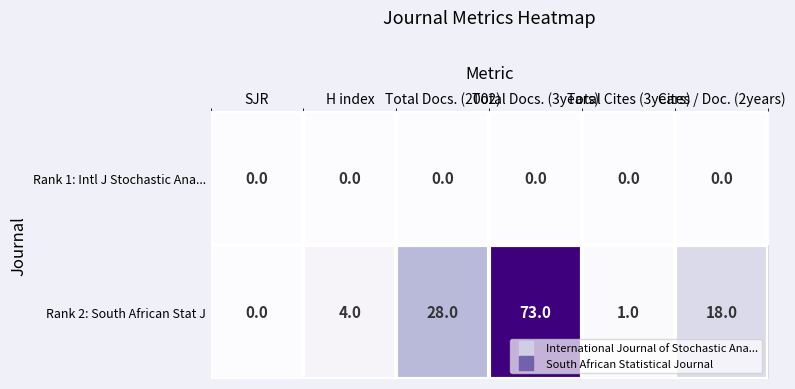

At how many categories does at least one series exceed 24?

2